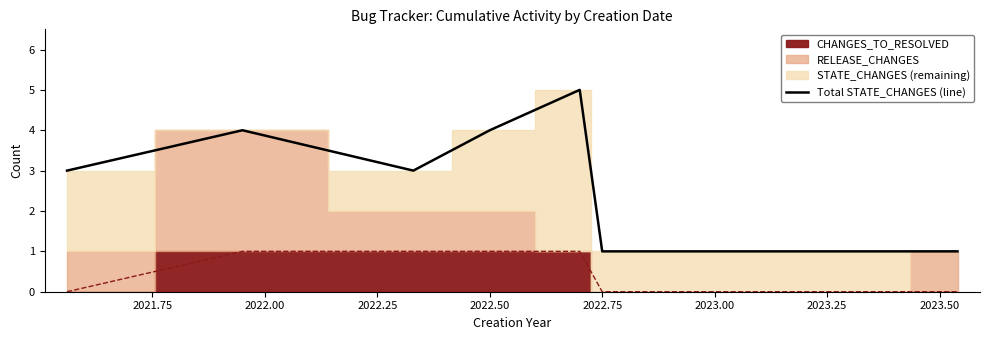

Is it true that Total STATE_CHANGES (line) equals 1 at 2022.75?

True